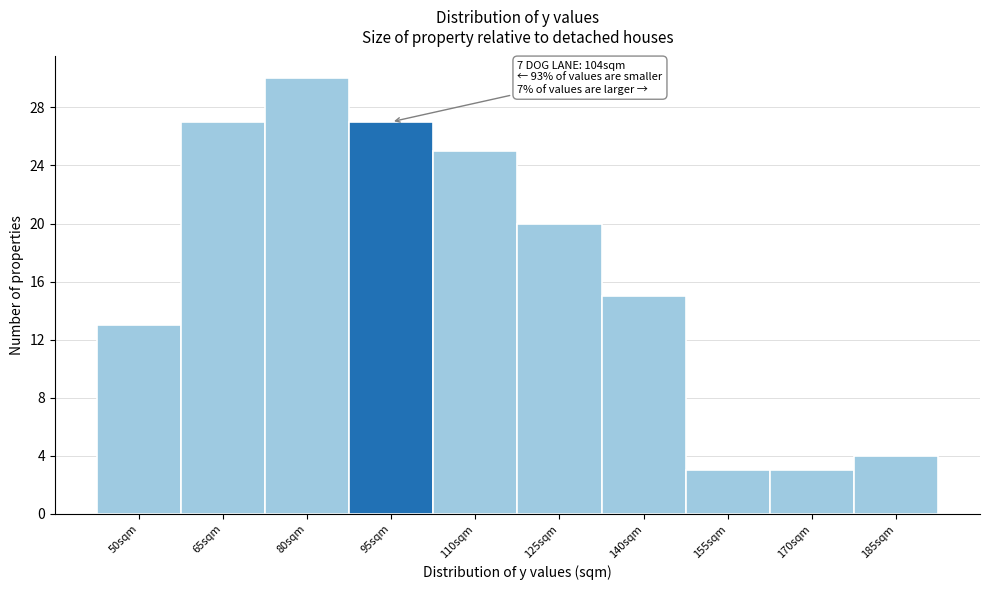

Reading left to right, what are all the values shown in this chart?

13	27	30	27	25	20	15	3	3	4